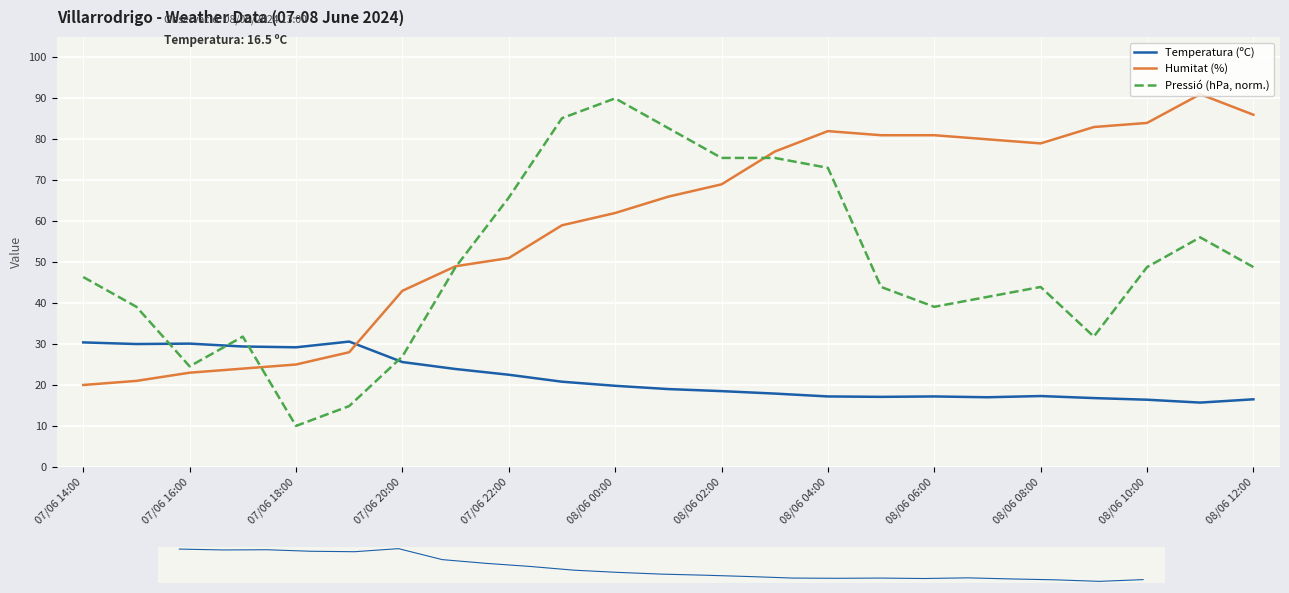

Where do Pressió (hPa, norm.) and Humitat (%) first cross each other?

07/06 20:00 and 07/06 22:00